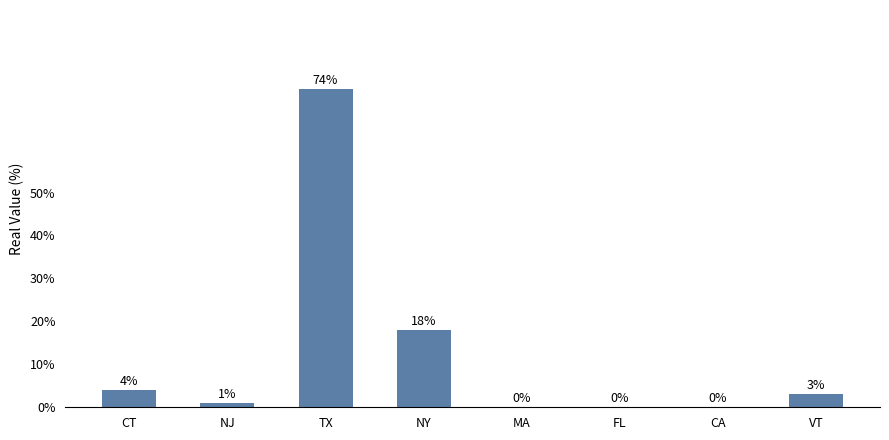

Which has a higher value, CT or CA?

CT